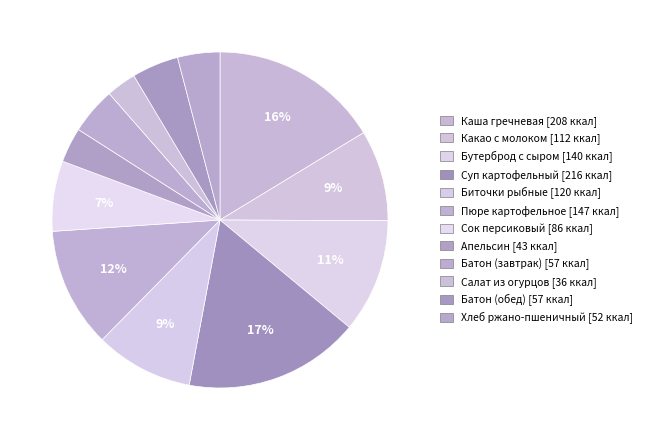

How many slices are in this pie chart?

12